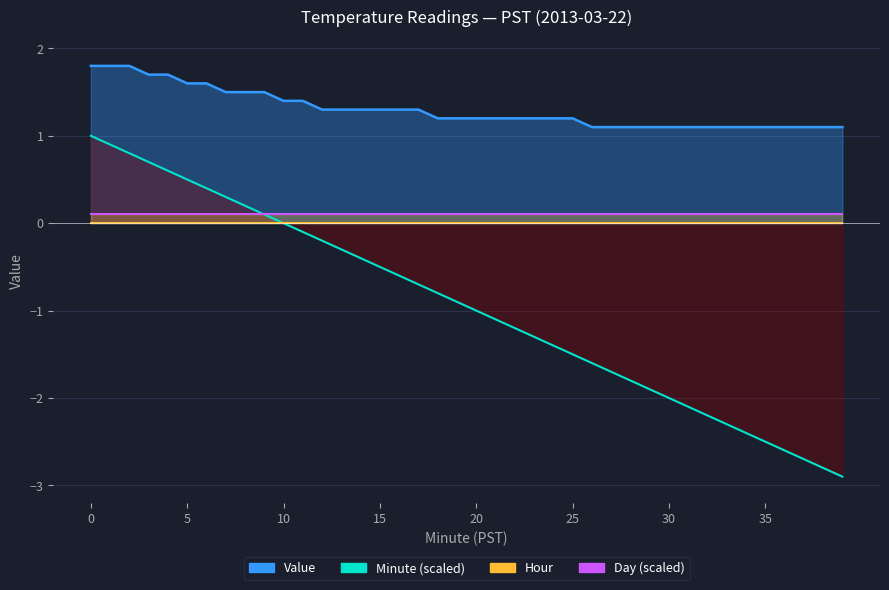

True or false: Minute and Value intersect in this chart.

False